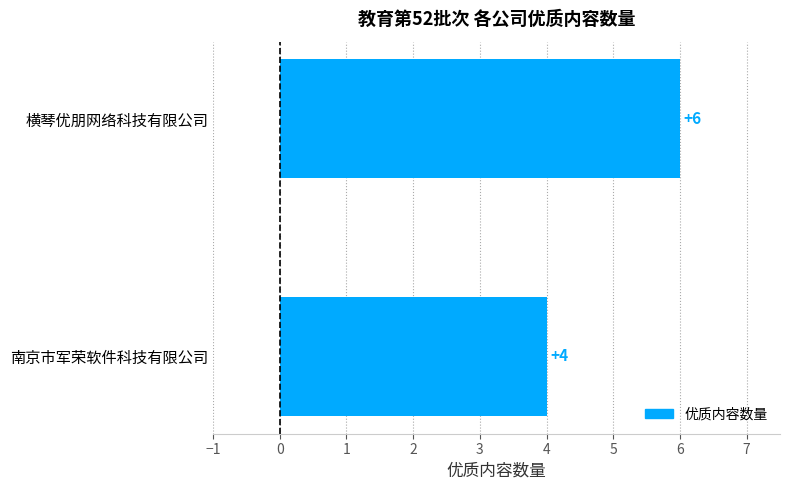

Reading top to bottom, transcribe all the data shown in this chart.

6	4